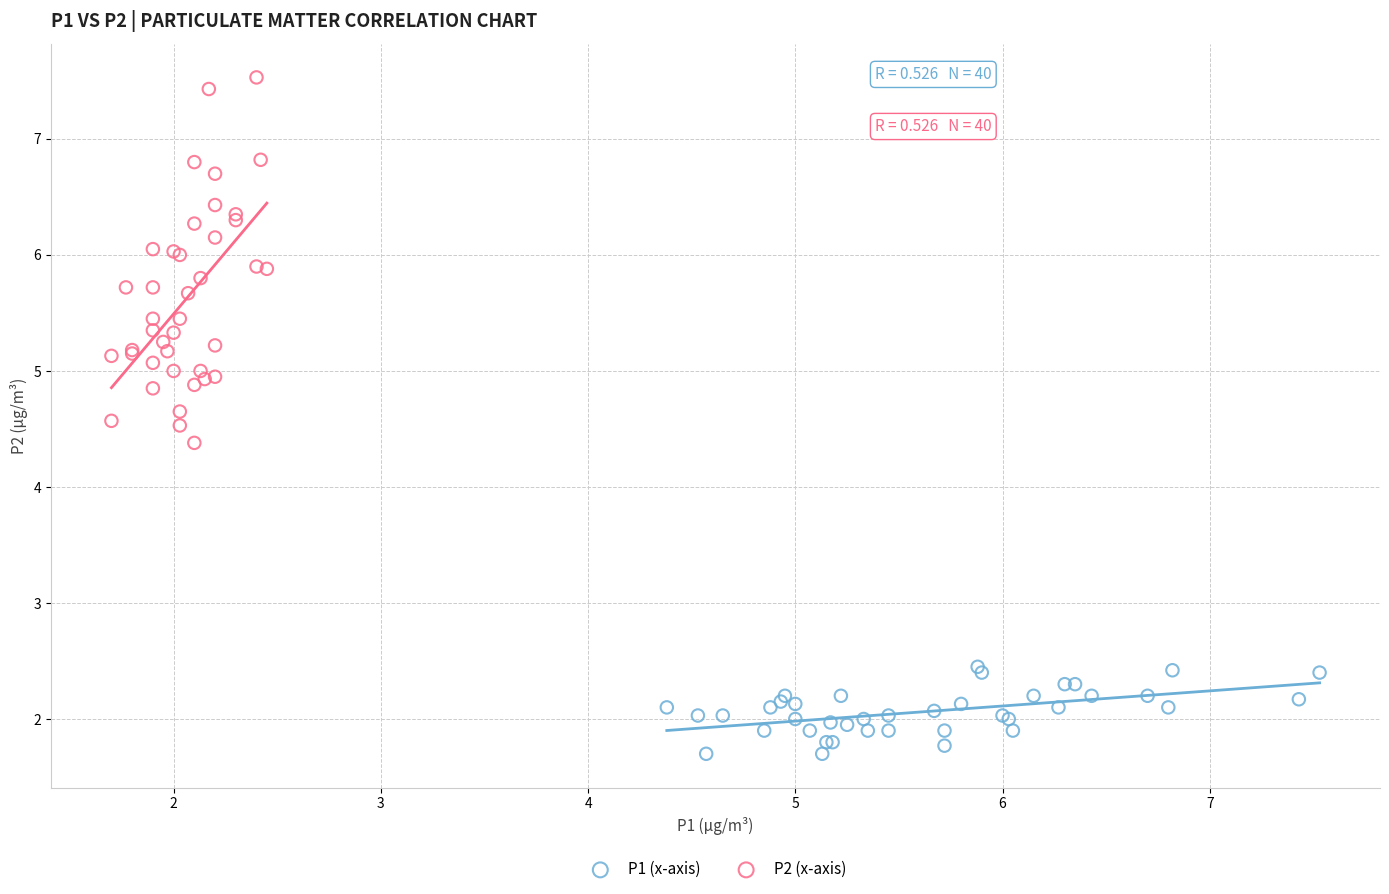

Which series contains the highest Y value?

P2 (x-axis)